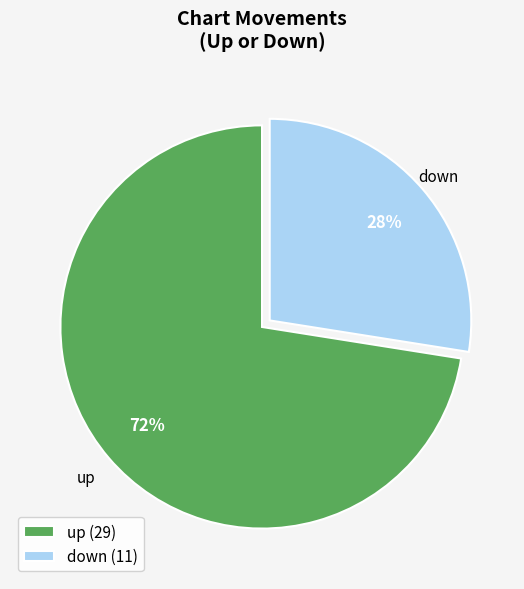

Which category has the smallest portion of the pie?

down